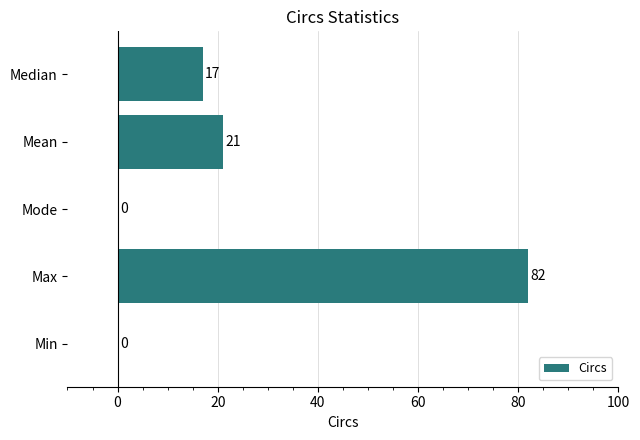

Which label corresponds to the largest value in the chart?

Max